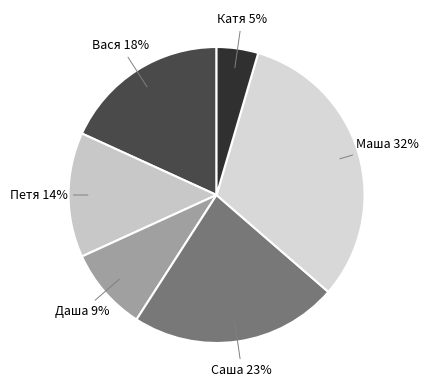

Does Петя represent more than half of the total?

No